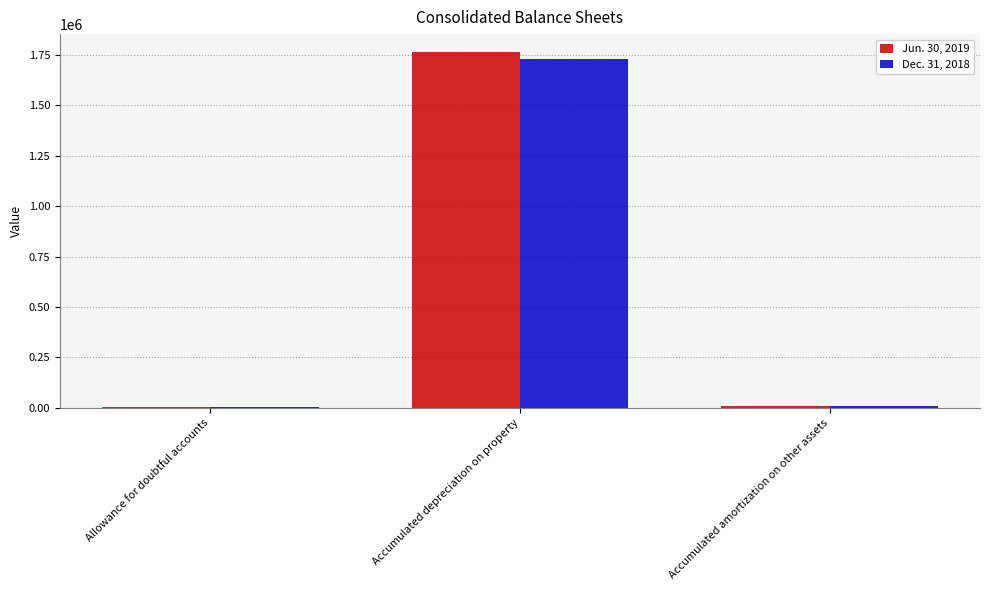

The value of Jun. 30, 2019 at Accumulated depreciation on property is 1765583. True or false?

True